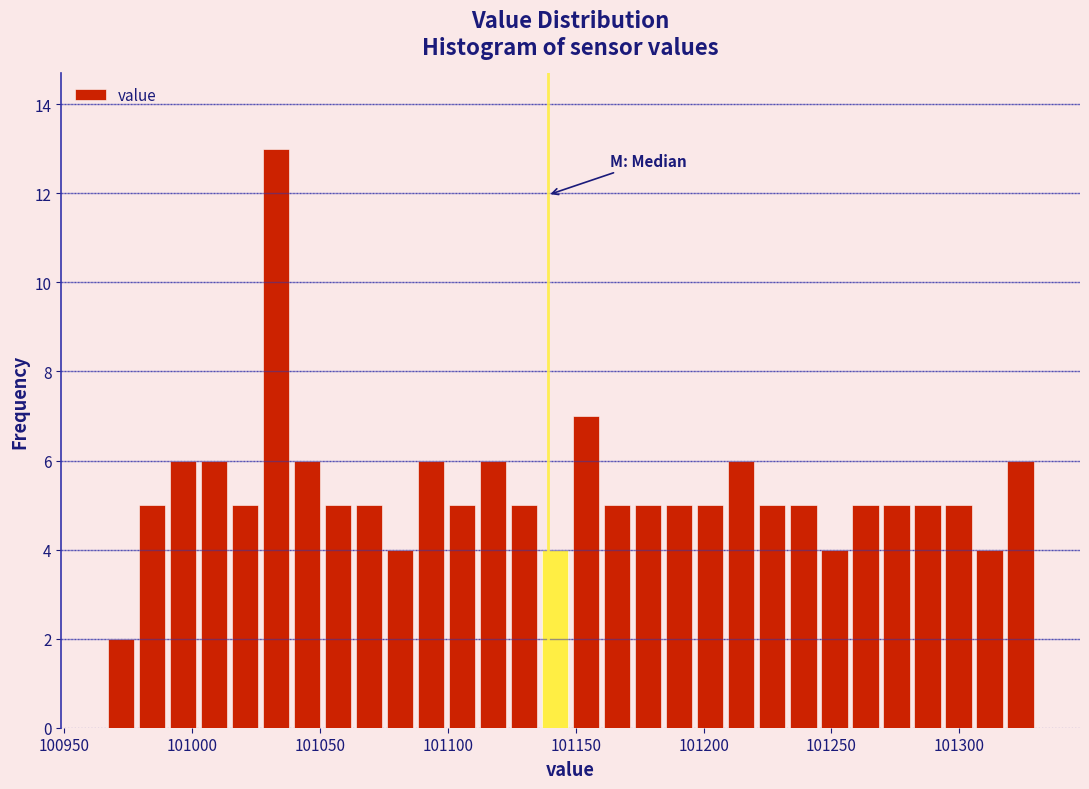

Around what value on the x-axis is the tallest bar? Give the approximate position of its centre, as read against the axis.

101035